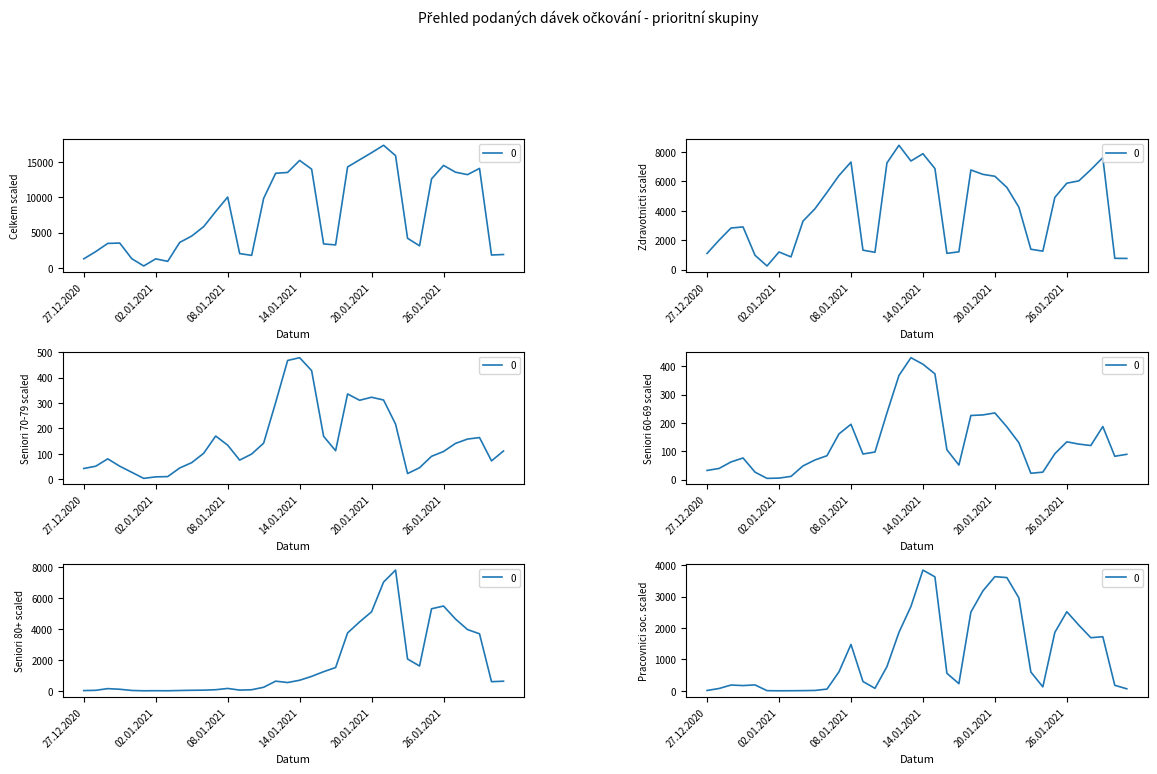

Rank the series by their maximum value, from lowest to highest.

Seniori 60-69, Seniori 70-79, Pracovnici soc., Seniori 80+, Zdravotnicti, Celkem